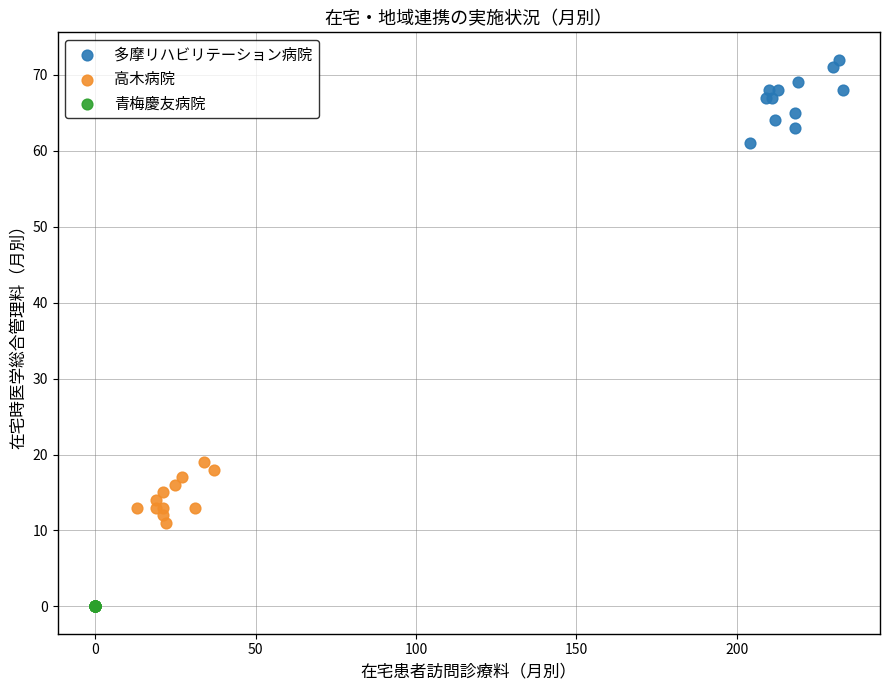

Which series contains the lowest Y value?

青梅慶友病院